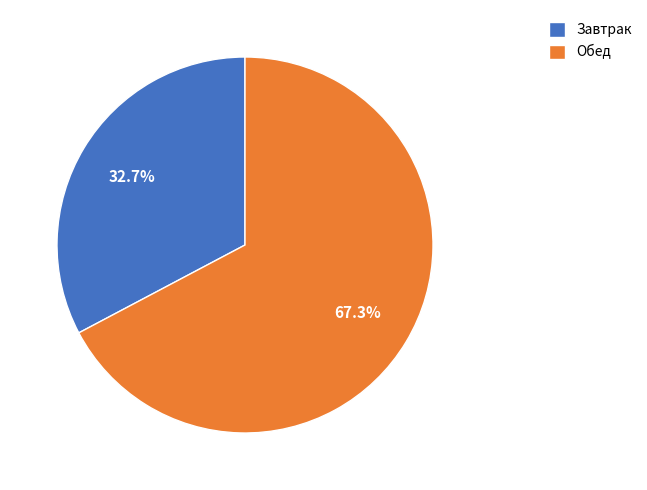

How many segments does this pie chart have?

2